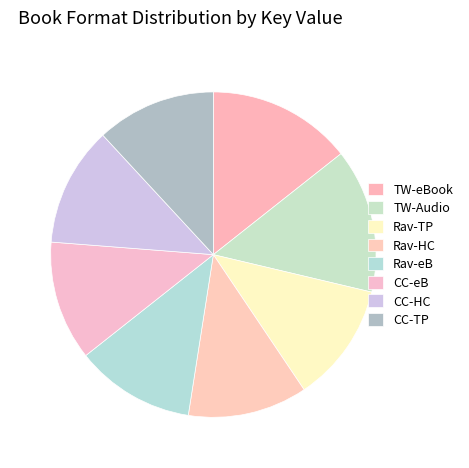

What is the largest slice in the pie chart?

Things We Leave Behind (eBook)